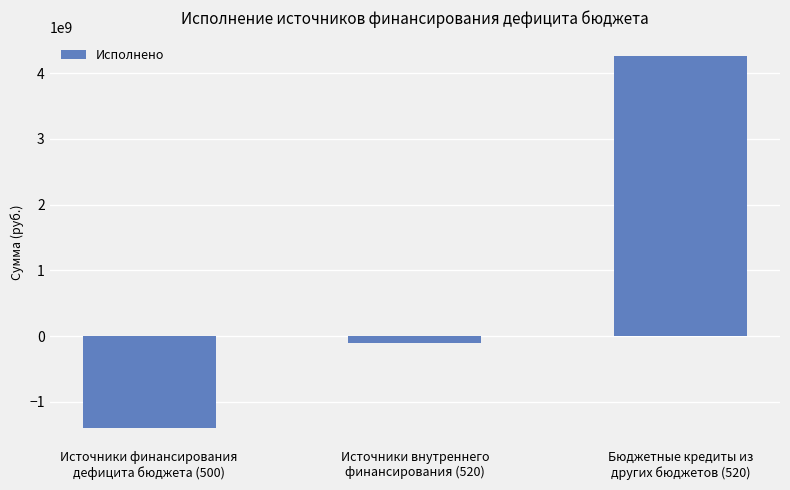

What is the difference between the second highest and minimum values?

1282722298.5